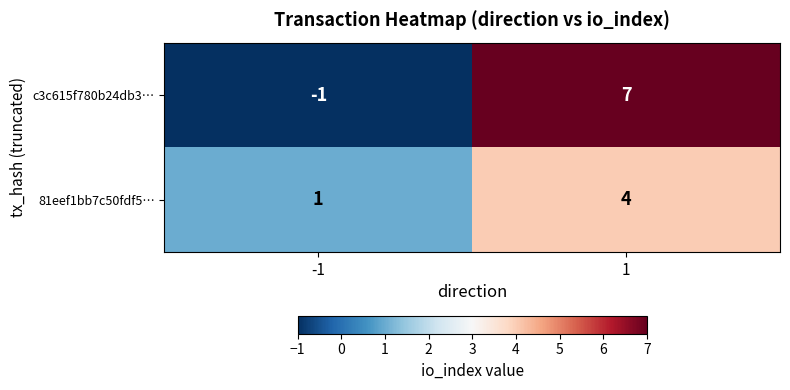

At how many categories does at least one series exceed 0?

2